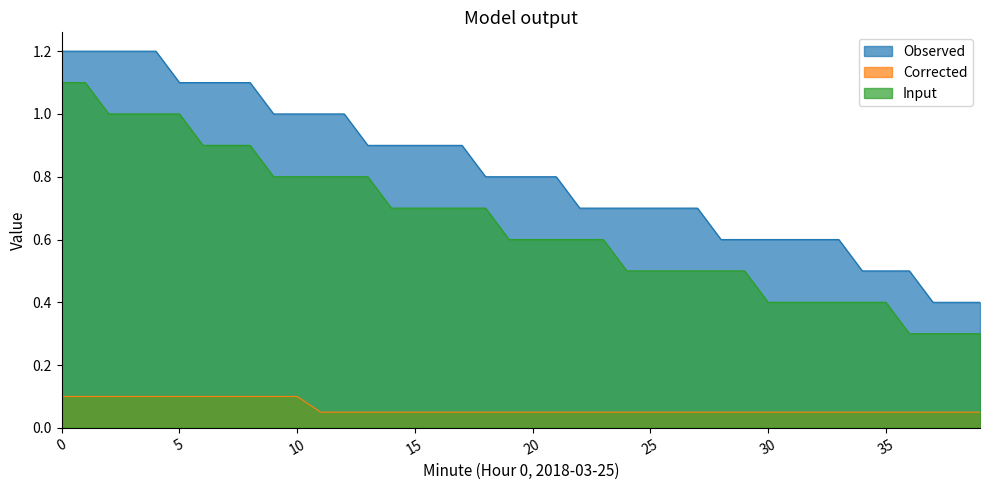

Which has a higher value, 17 or 25?

17